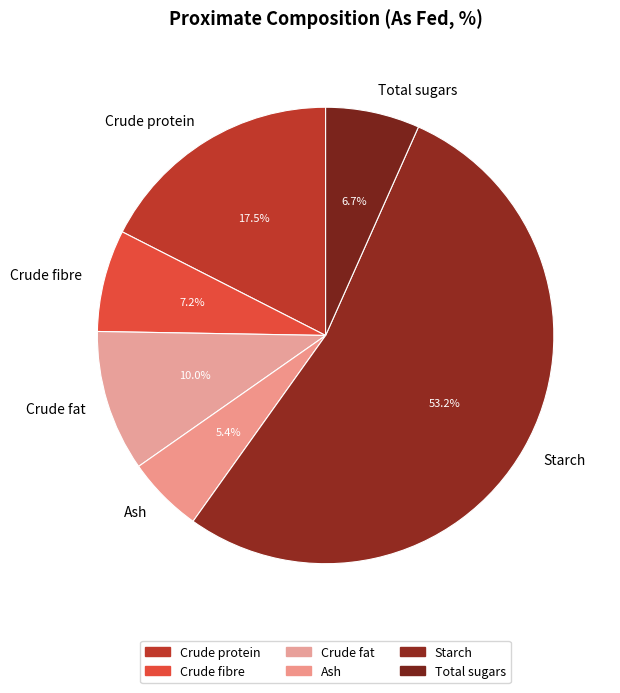

How many segments does this pie chart have?

6